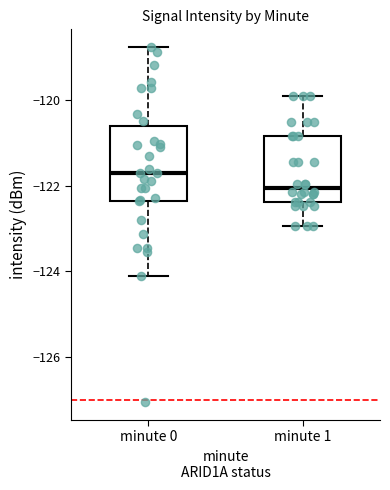

Where is the lower edge of the box for minute 0 on the y-axis? The values are not printed on the chart, so give them approximately, as read against the axis.

-122.4